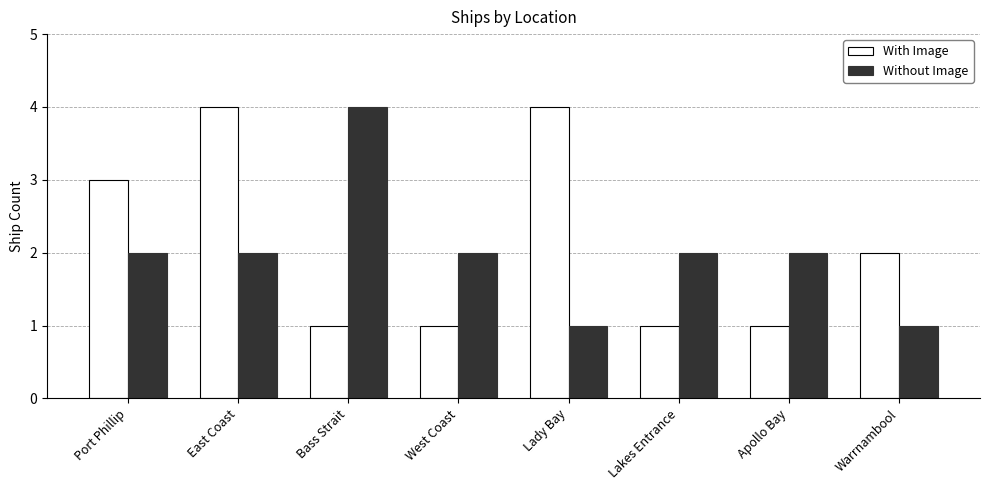

What is the label of the 6th bar from the right?

Bass Strait